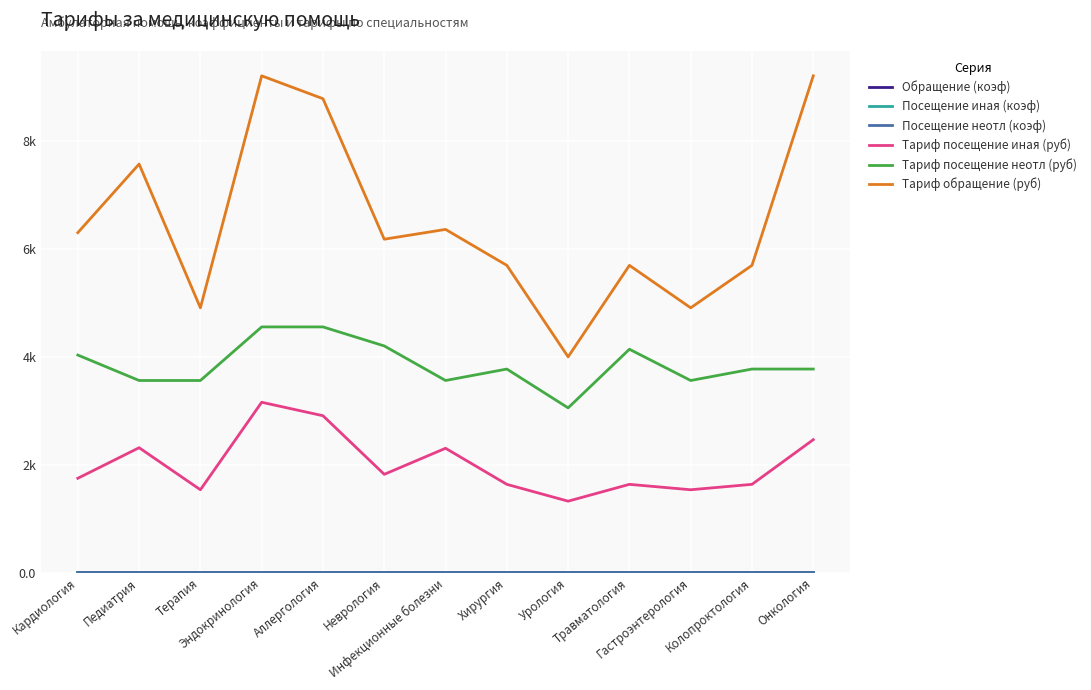

Which series has the largest total across all categories?

Тариф обращение (руб)